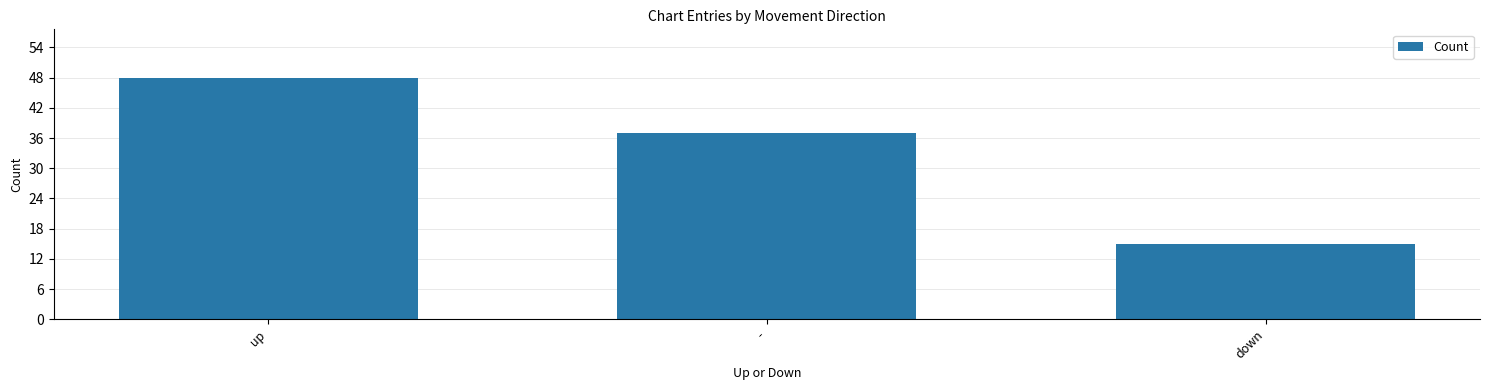

What position from the right is up?

3